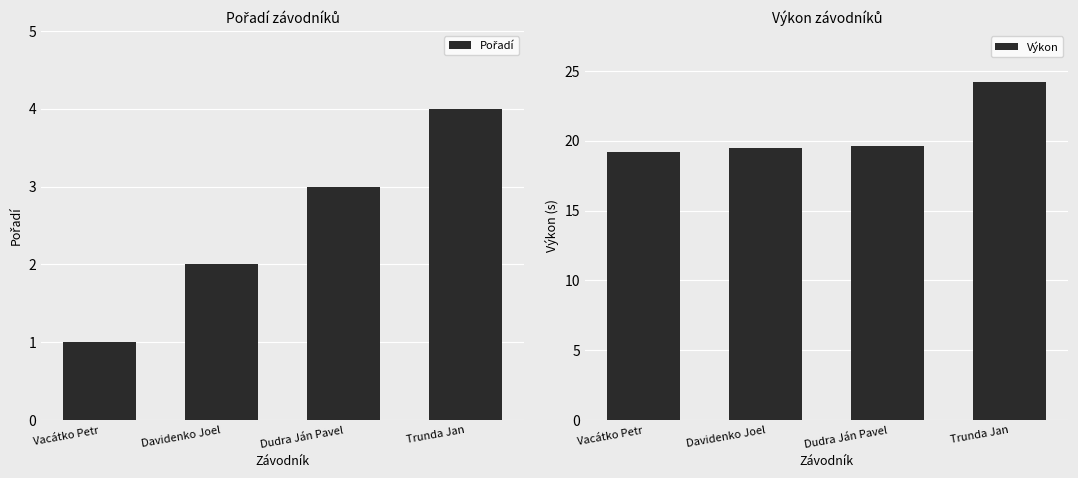

What is the difference between the Pořadí values at Davidenko Joel and Dudra Ján Pavel?

1.0